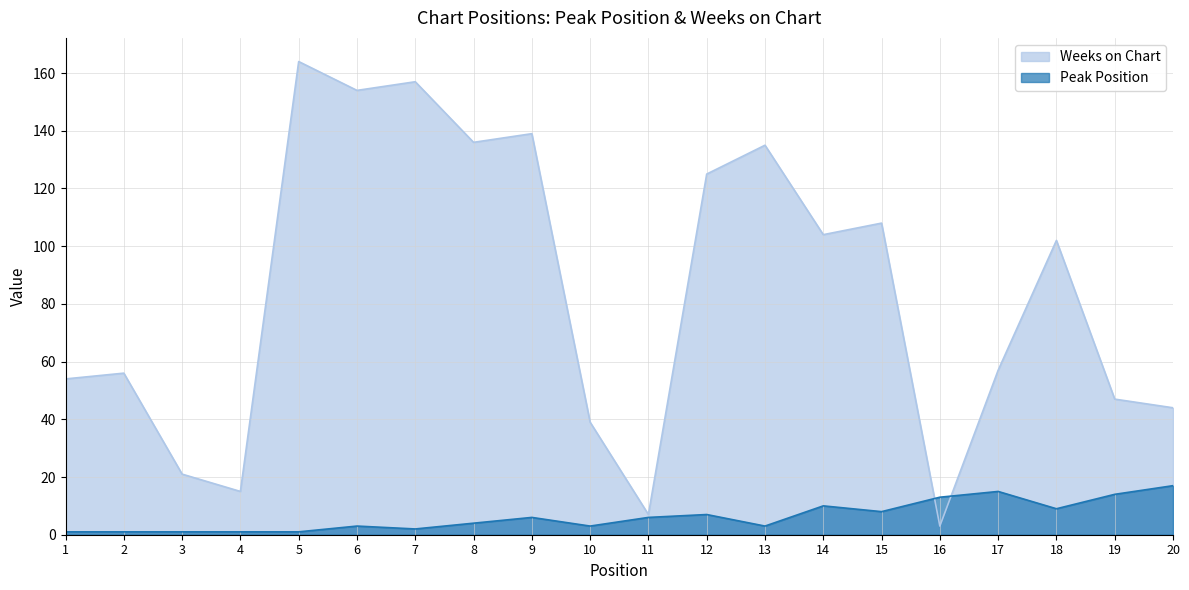

Reading right to left, what are all the values shown in this chart?

Peak Position: 20=17	19=14	18=9	17=15	16=13	15=8	14=10	13=3	12=7	11=6	10=3	9=6	8=4	7=2	6=3	5=1	4=1	3=1	2=1	1=1
Weeks on Chart: 20=44	19=47	18=102	17=57	16=3	15=108	14=104	13=135	12=125	11=7	10=39	9=139	8=136	7=157	6=154	5=164	4=15	3=21	2=56	1=54